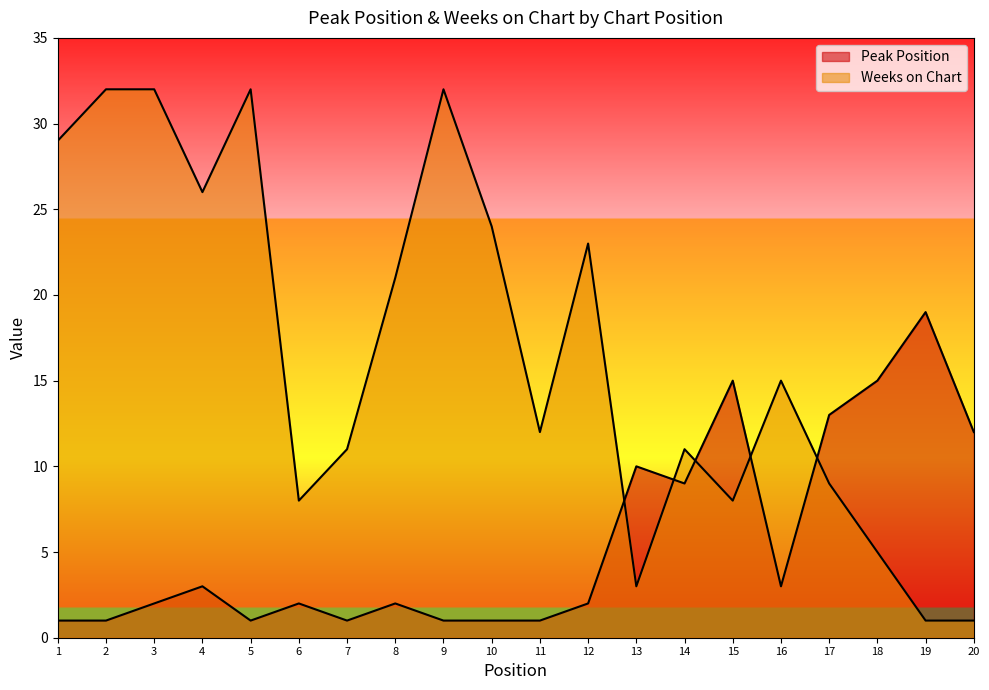

In Peak Position, how many points are higher than both neighbors (excluding endpoints)?

6